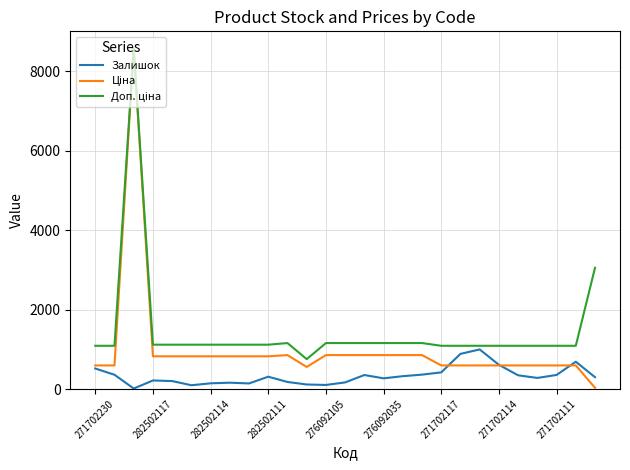

What is the maximum value for Залишок?

997.0